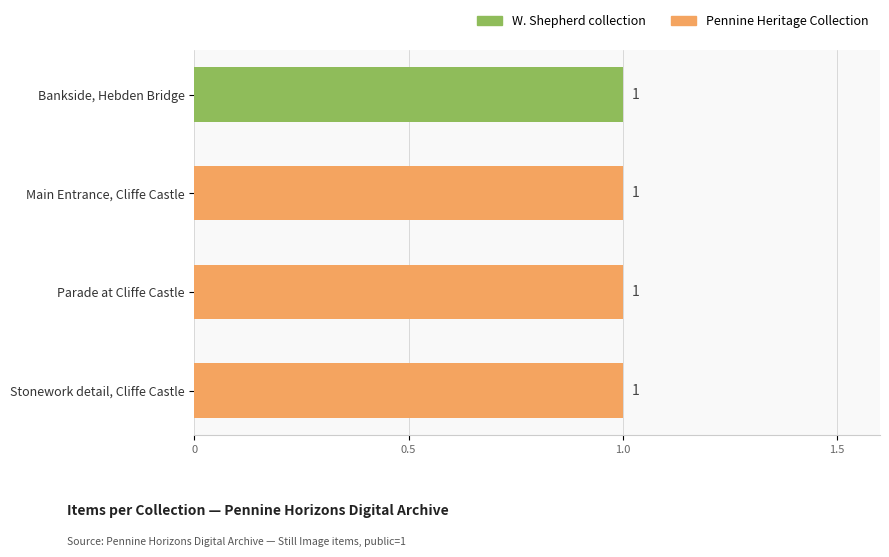

What is the value of the W. Shepherd collection bar at the 1st from the left?

1